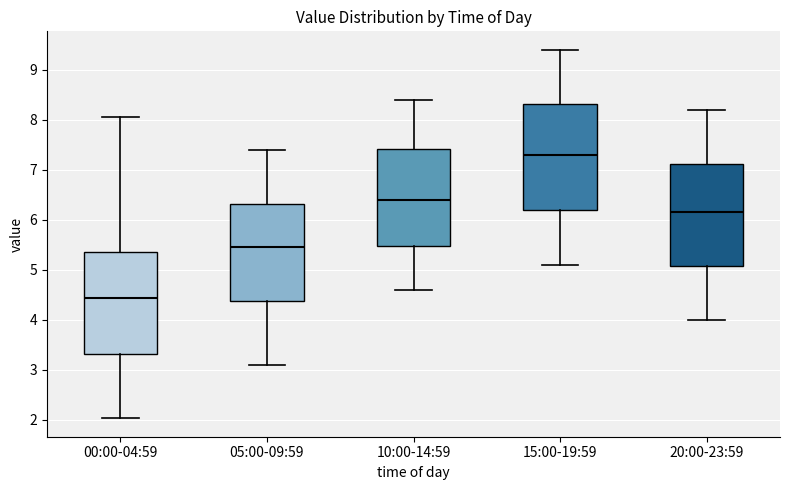

Reading left to right, read every box against the y-axis: the position of its median line, the range the box covers, and the ends of its whiskers. The values are not printed on the chart, so give them approximately, as read against the axis.

00:00-04:59: median 4.4, box 3.3 to 5.4, whiskers 2.0 to 8.1
05:00-09:59: median 5.5, box 4.4 to 6.3, whiskers 3.1 to 7.4
10:00-14:59: median 6.4, box 5.5 to 7.4, whiskers 4.6 to 8.4
15:00-19:59: median 7.3, box 6.2 to 8.3, whiskers 5.1 to 9.4
20:00-23:59: median 6.2, box 5.1 to 7.1, whiskers 4.0 to 8.2